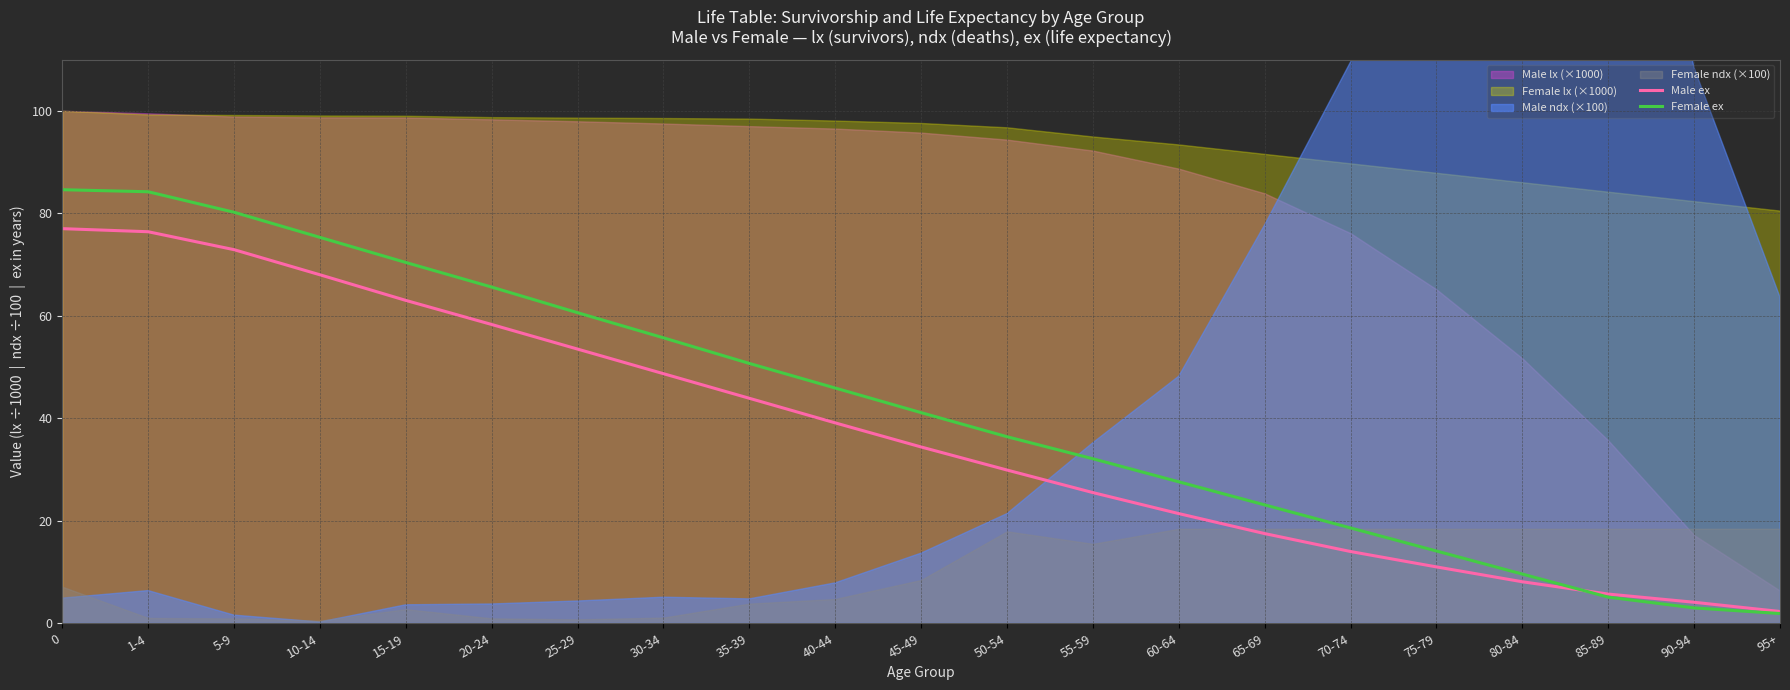

After their last crossing, which series has the higher values: Male ex or Female ex?

Male ex